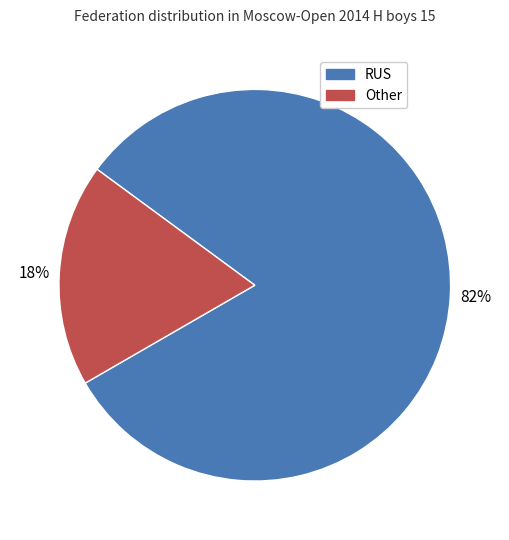

What is the largest slice in the pie chart?

RUS